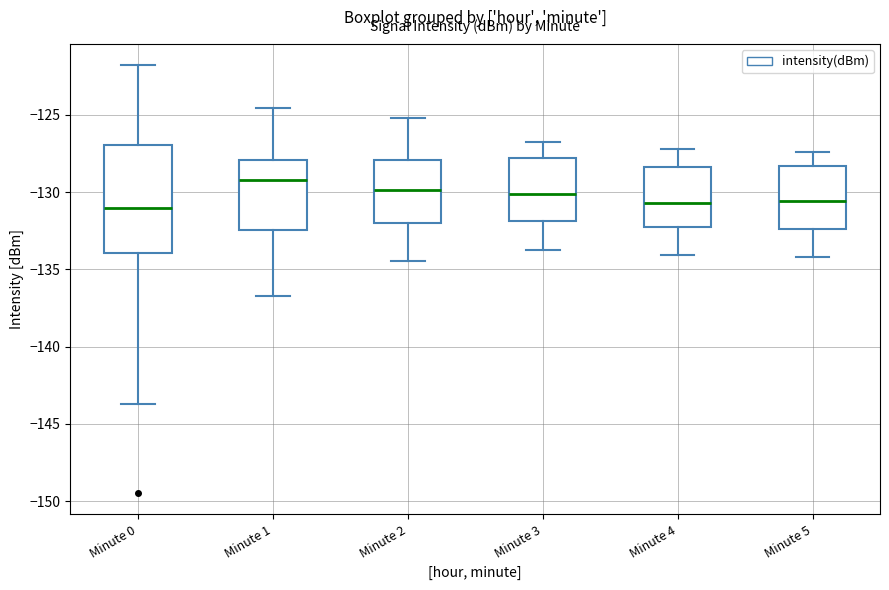

Where does the upper whisker of the box for Minute 5 end on the y-axis? The values are not printed on the chart, so give them approximately, as read against the axis.

-127.5